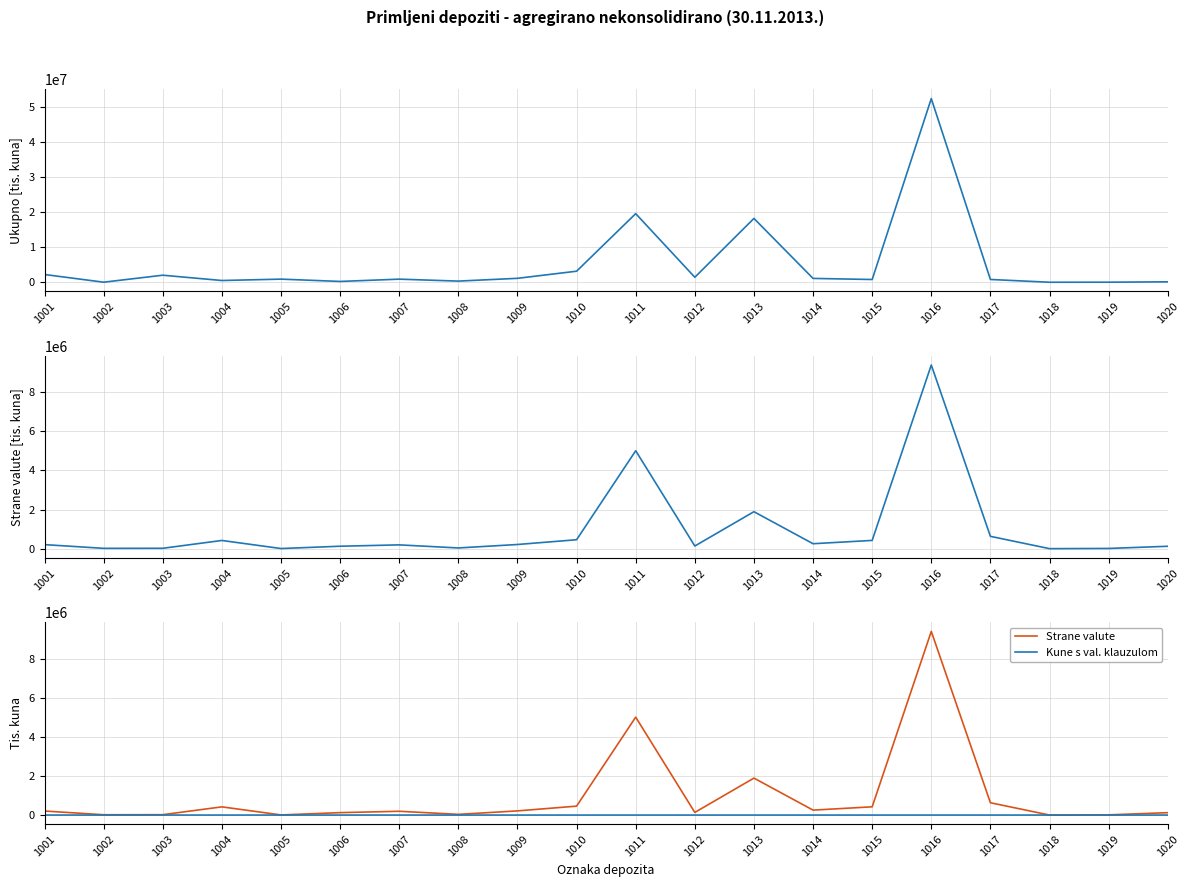

Where is Ukupno nearest to the value 26218387?

1011